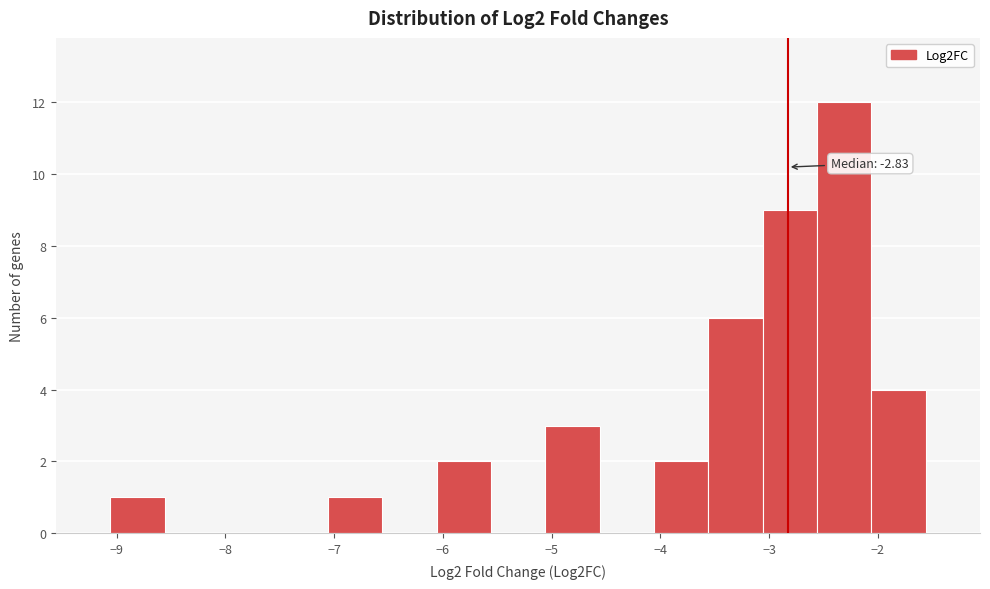

Over which range of the x-axis is the bar tallest?

-2.6 to -2.1